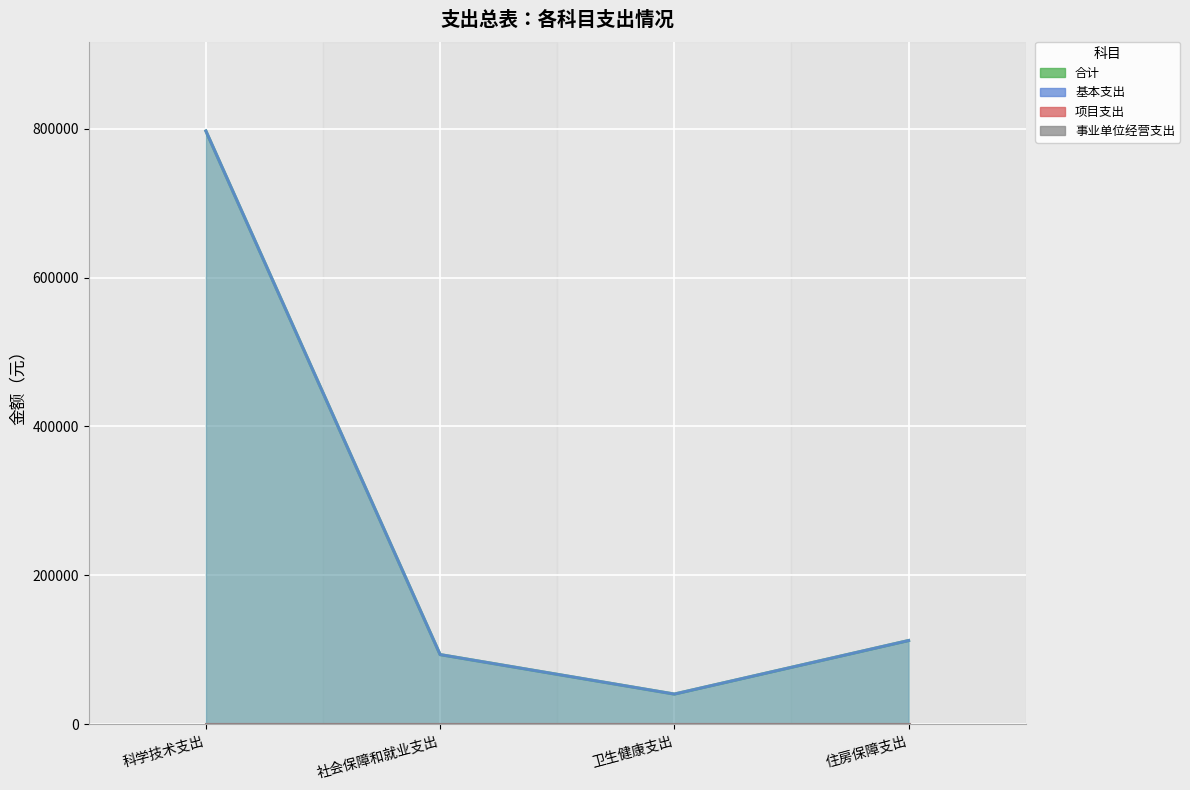

Reading left to right, list all the values displayed in this chart.

合计: 科学技术支出=796735	社会保障和就业支出=93773	卫生健康支出=40771	住房保障支出=112656
基本支出: 科学技术支出=796735	社会保障和就业支出=93773	卫生健康支出=40771	住房保障支出=112656